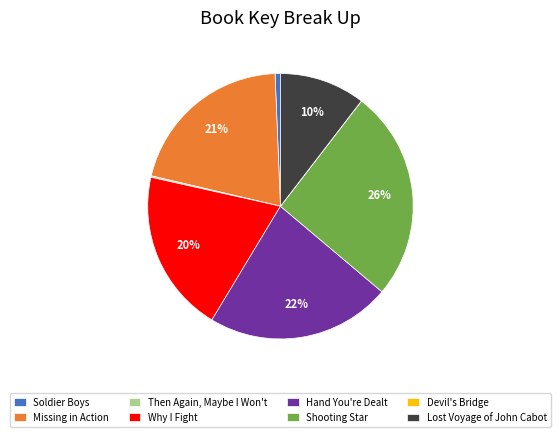

To the nearest percent, what is the difference between the largest and smallest slice percentages?

26%